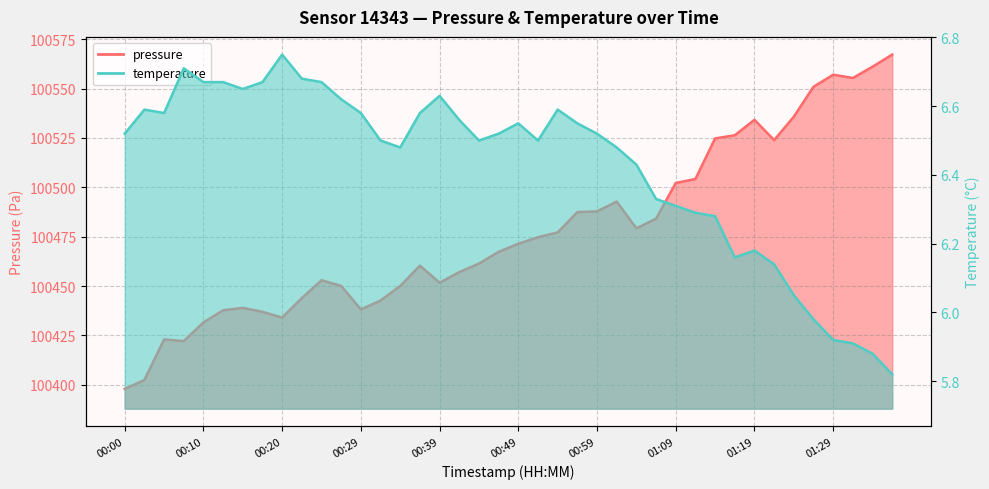

Which category has the lowest value across all series?

01:36